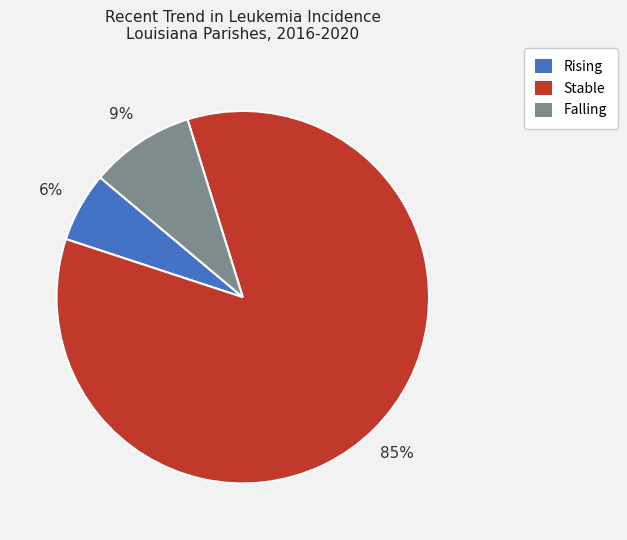

Does any single category account for the majority?

Yes